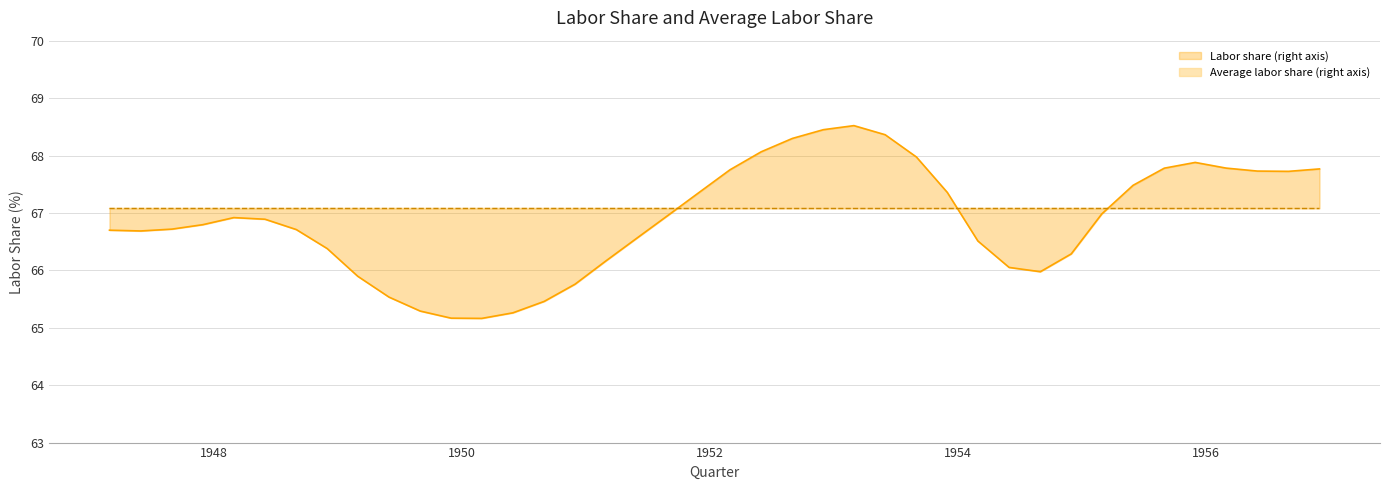

What position from the left is 1956-12-01?

40